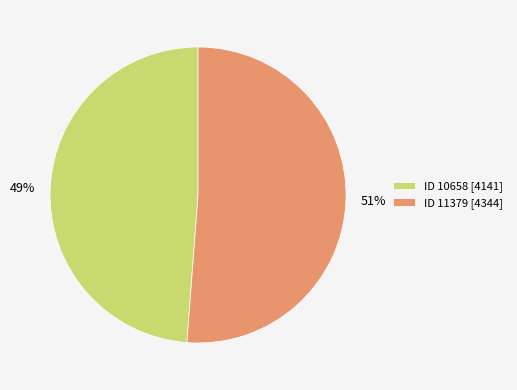

To the nearest percent, what is the difference between the largest and smallest slice percentages?

2%